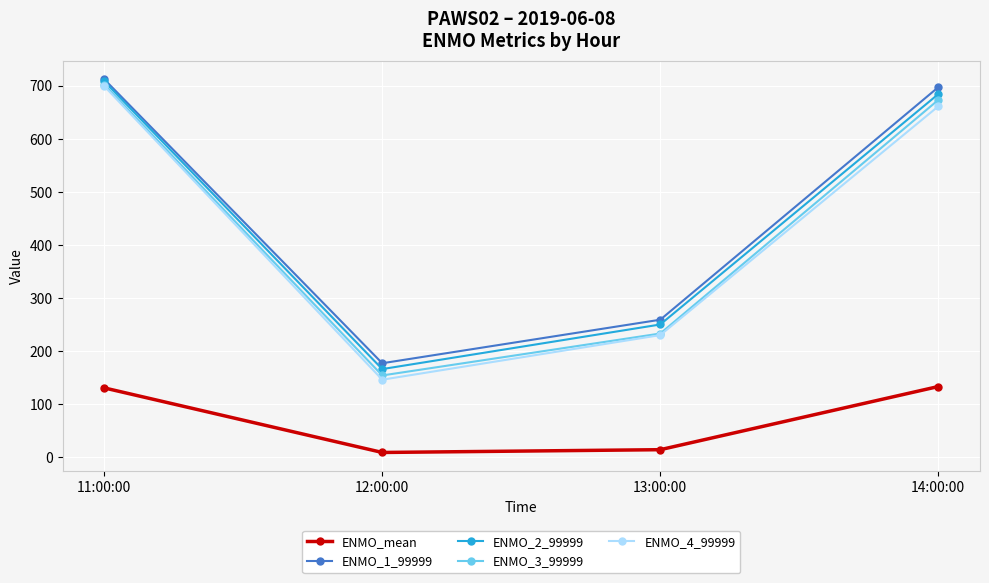

How many values in the ENMO_2_99999 series are below 684?

2